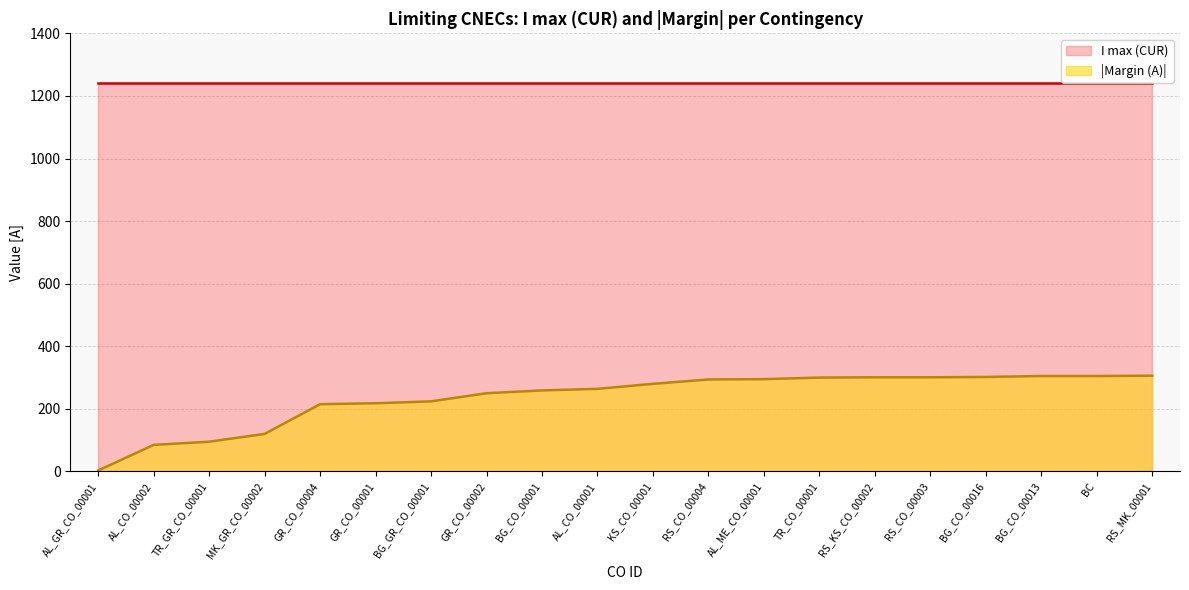

Which category has the lowest value across all series?

AL_GR_CO_00001